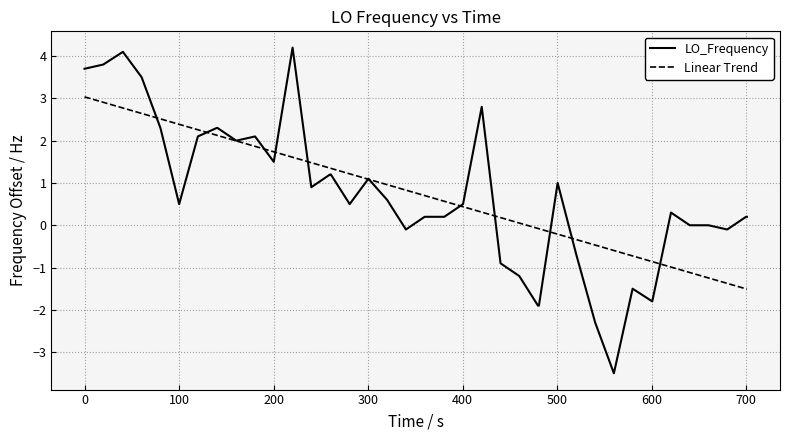

What is the minimum value for LO_Frequency?

-3.5